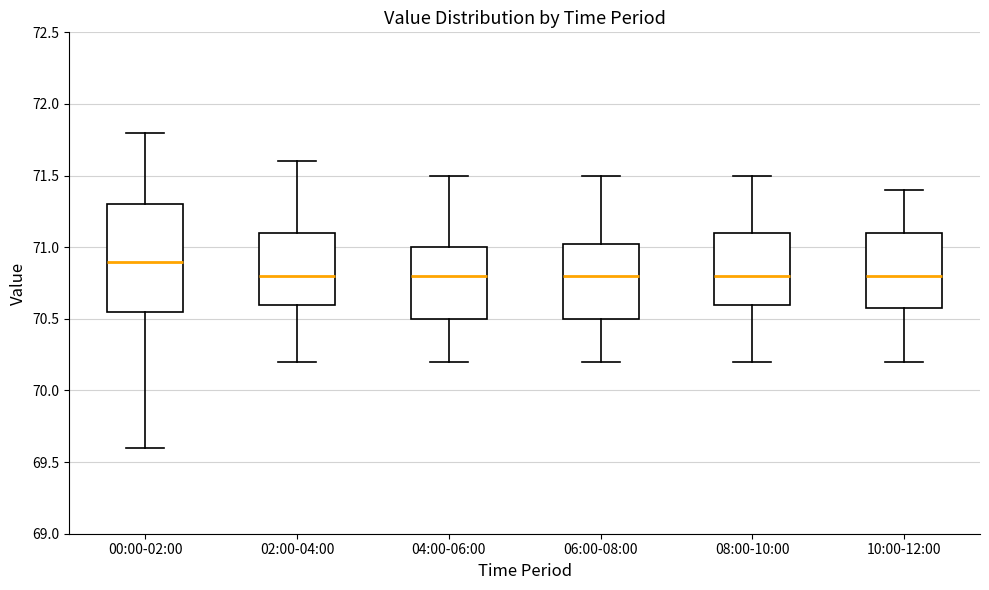

Reading left to right, read every box against the y-axis: the position of its median line, the range the box covers, and the ends of its whiskers. The values are not printed on the chart, so give them approximately, as read against the axis.

00:00-02:00: median 70.90, box 70.55 to 71.30, whiskers 69.60 to 71.80
02:00-04:00: median 70.80, box 70.60 to 71.10, whiskers 70.20 to 71.60
04:00-06:00: median 70.80, box 70.50 to 71.00, whiskers 70.20 to 71.50
06:00-08:00: median 70.80, box 70.50 to 71.05, whiskers 70.20 to 71.50
08:00-10:00: median 70.80, box 70.60 to 71.10, whiskers 70.20 to 71.50
10:00-12:00: median 70.80, box 70.60 to 71.10, whiskers 70.20 to 71.40